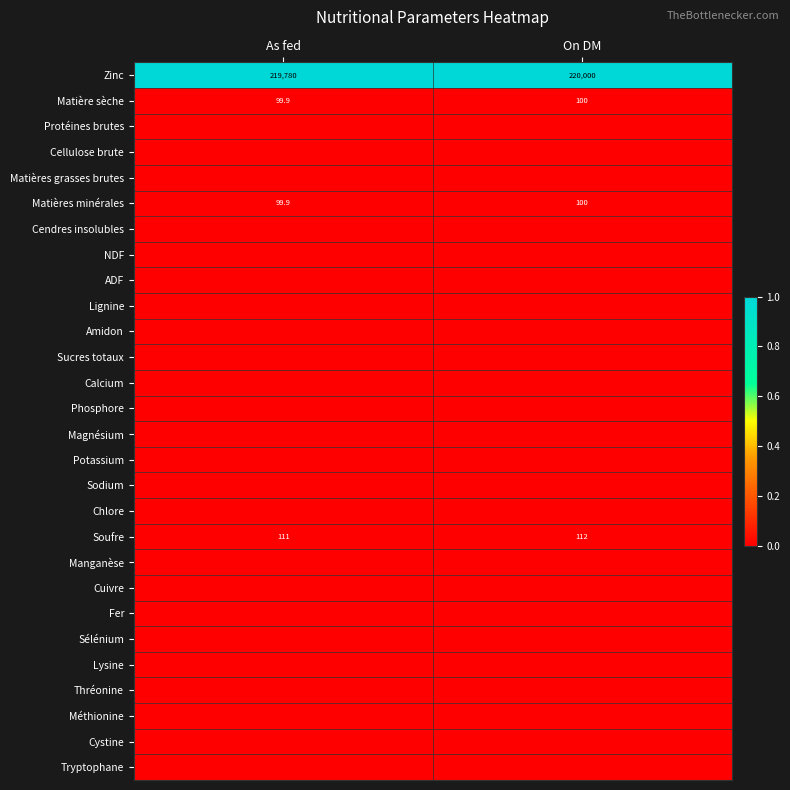

At how many categories does at least one series exceed 0?

2